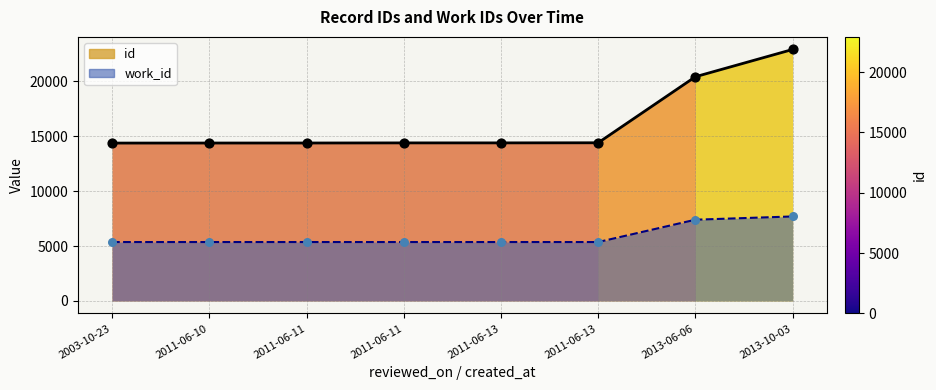

At how many categories does at least one series exceed 5425?

8